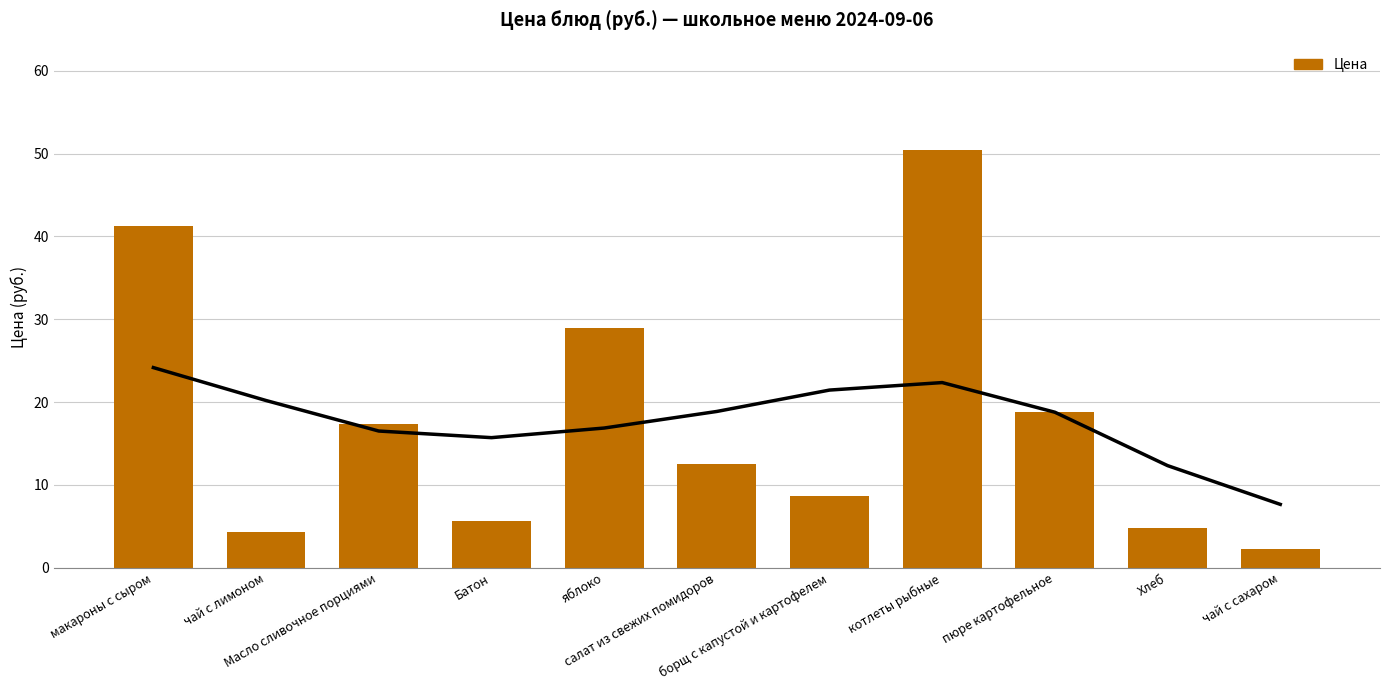

What is the sum of the values at чай с сахаром and салат из свежих помидоров?

14.7